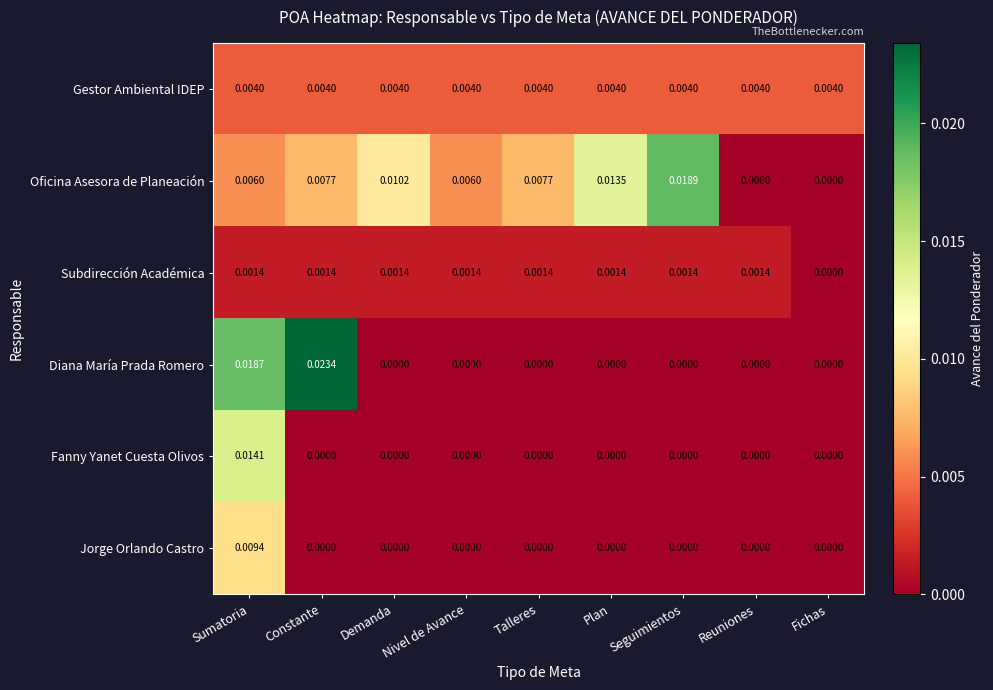

At which category is the sum across all series the highest?

Sumatoria